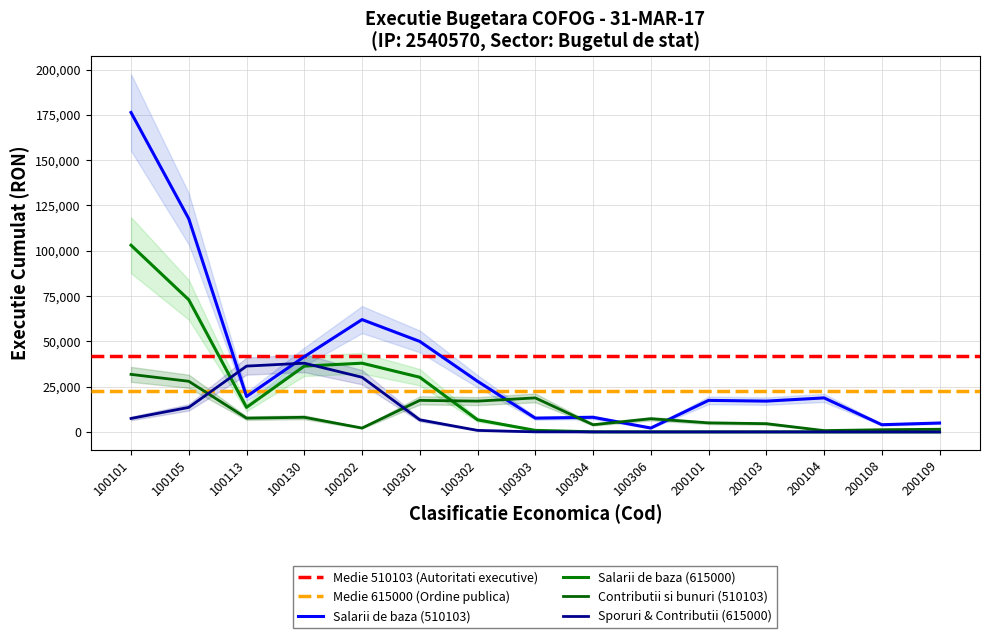

At which category is the sum across all series the highest?

100101